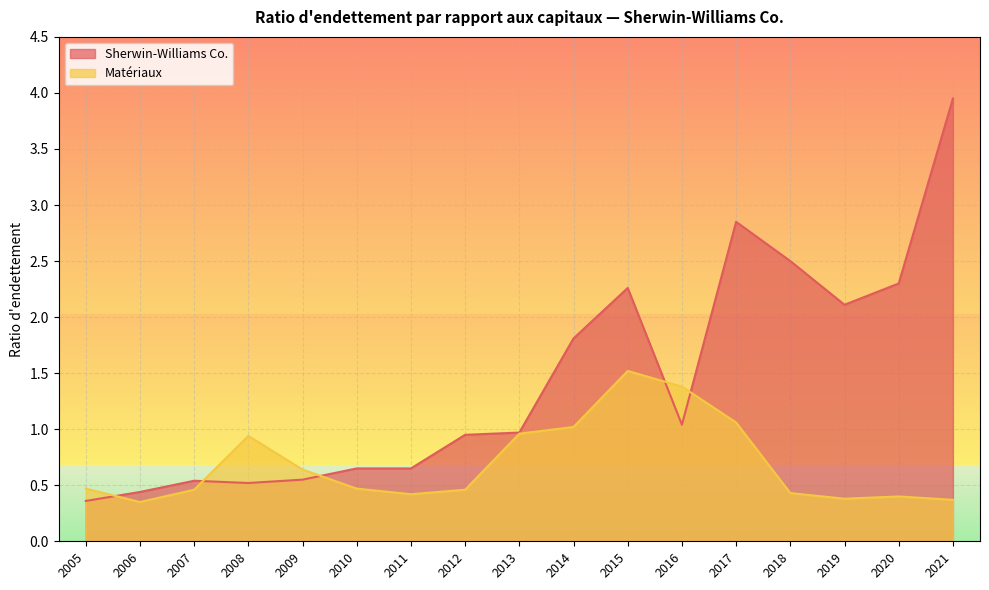

Where is Matériaux nearest to the value 0?

2006